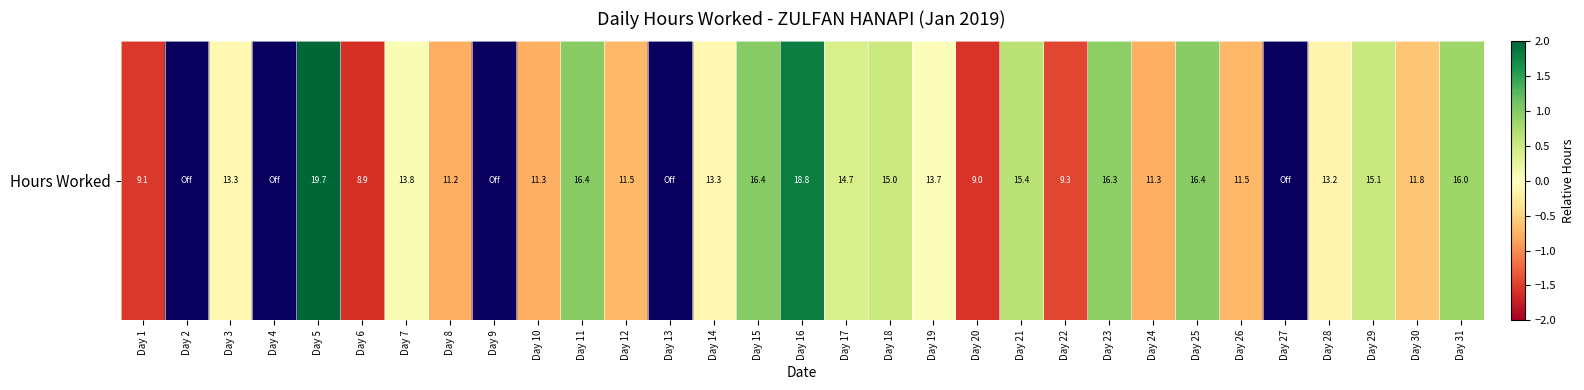

Is it true that the value at Day 10 is -1.2?

False